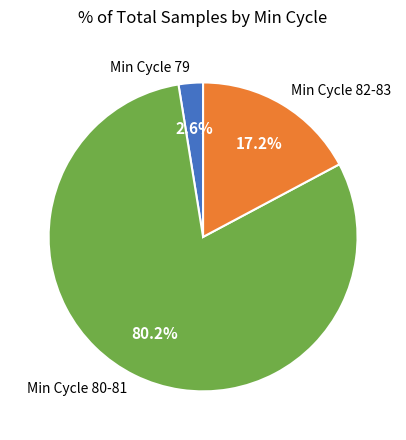

Combined, do Min Cycle 80-81 and Min Cycle 79 account for over 50%?

Yes